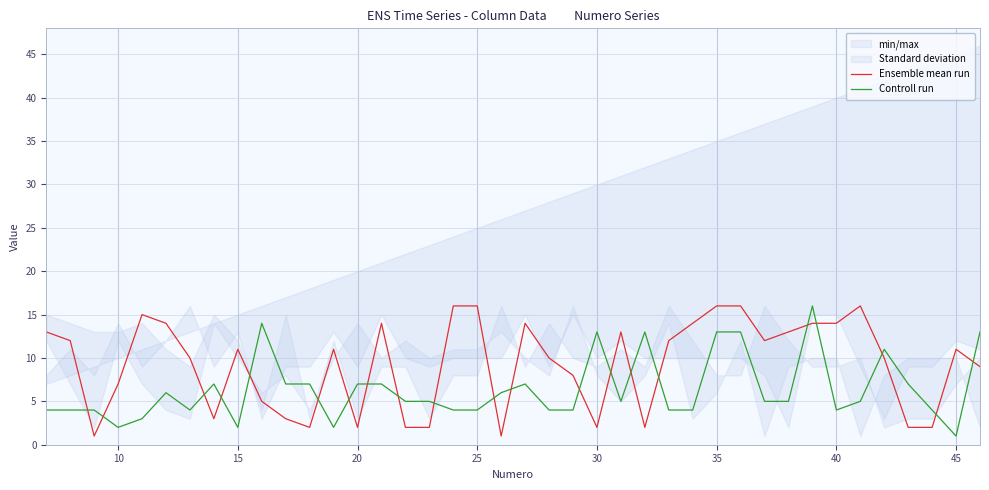

What is the maximum value for Ensemble mean run?

16